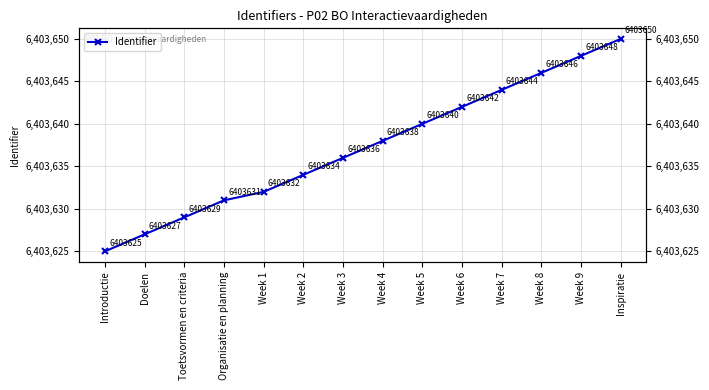

Which label corresponds to the smallest value in the chart?

Introductie